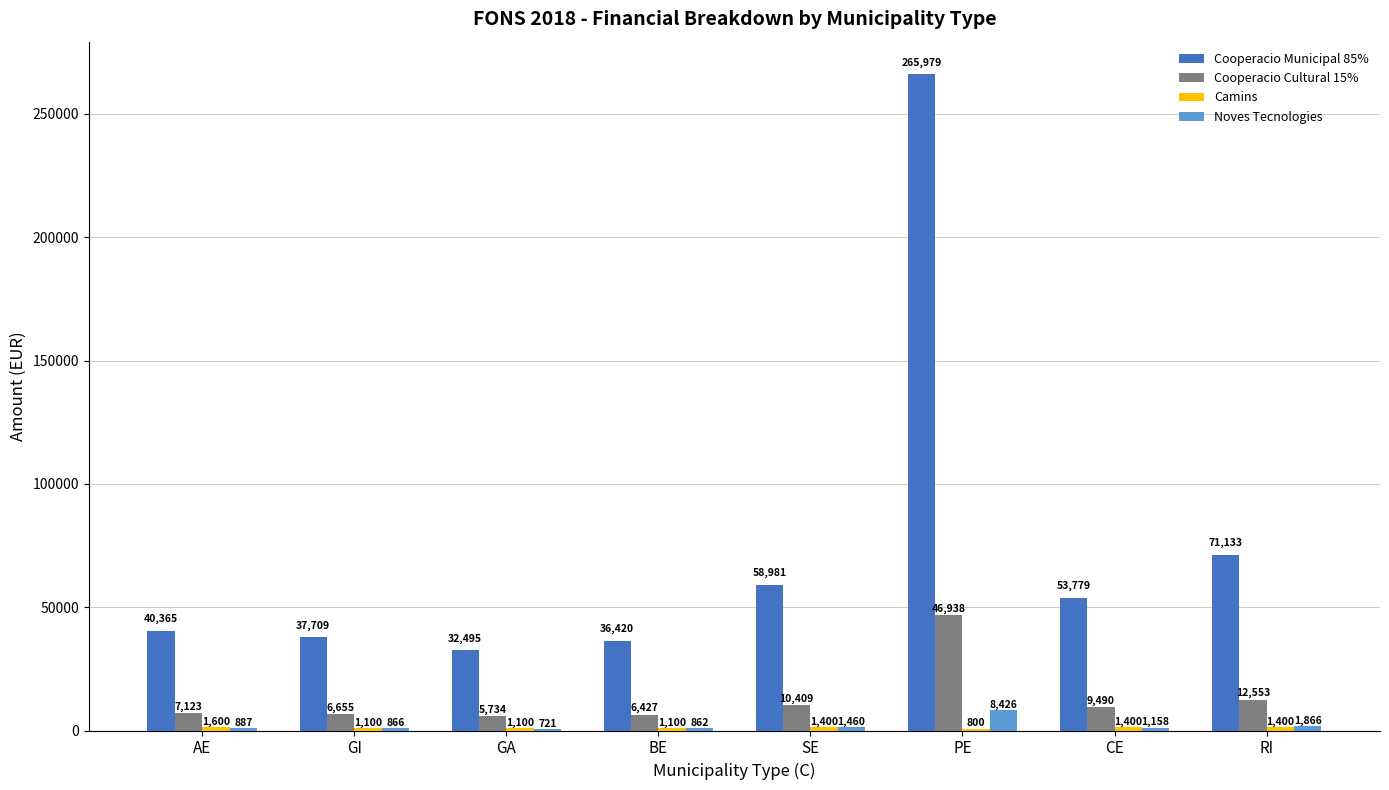

Where is Cooperacio Cultural 15% nearest to the value 26336?

RI